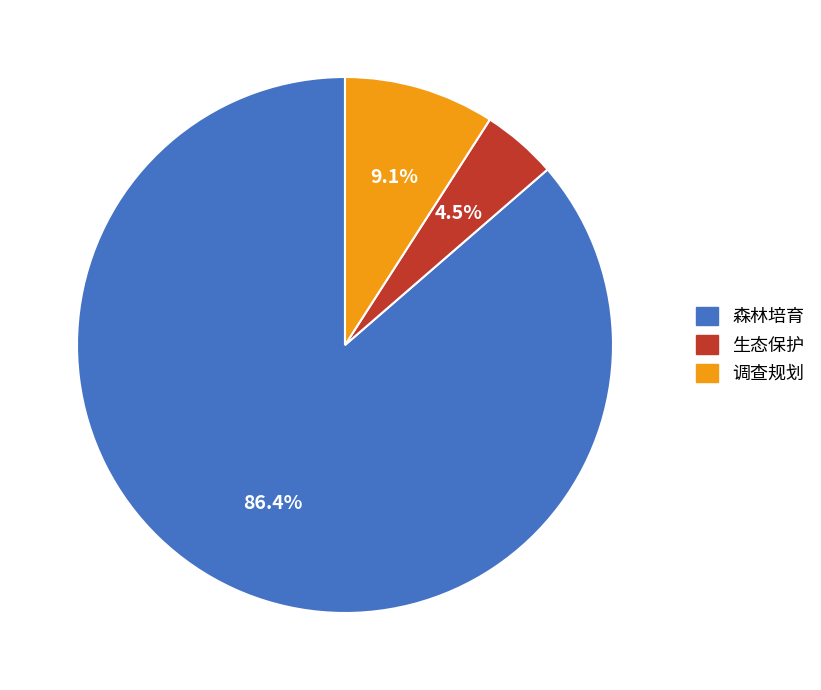

To the nearest percent, what is the combined percentage of 生态保护 and 森林培育?

91%